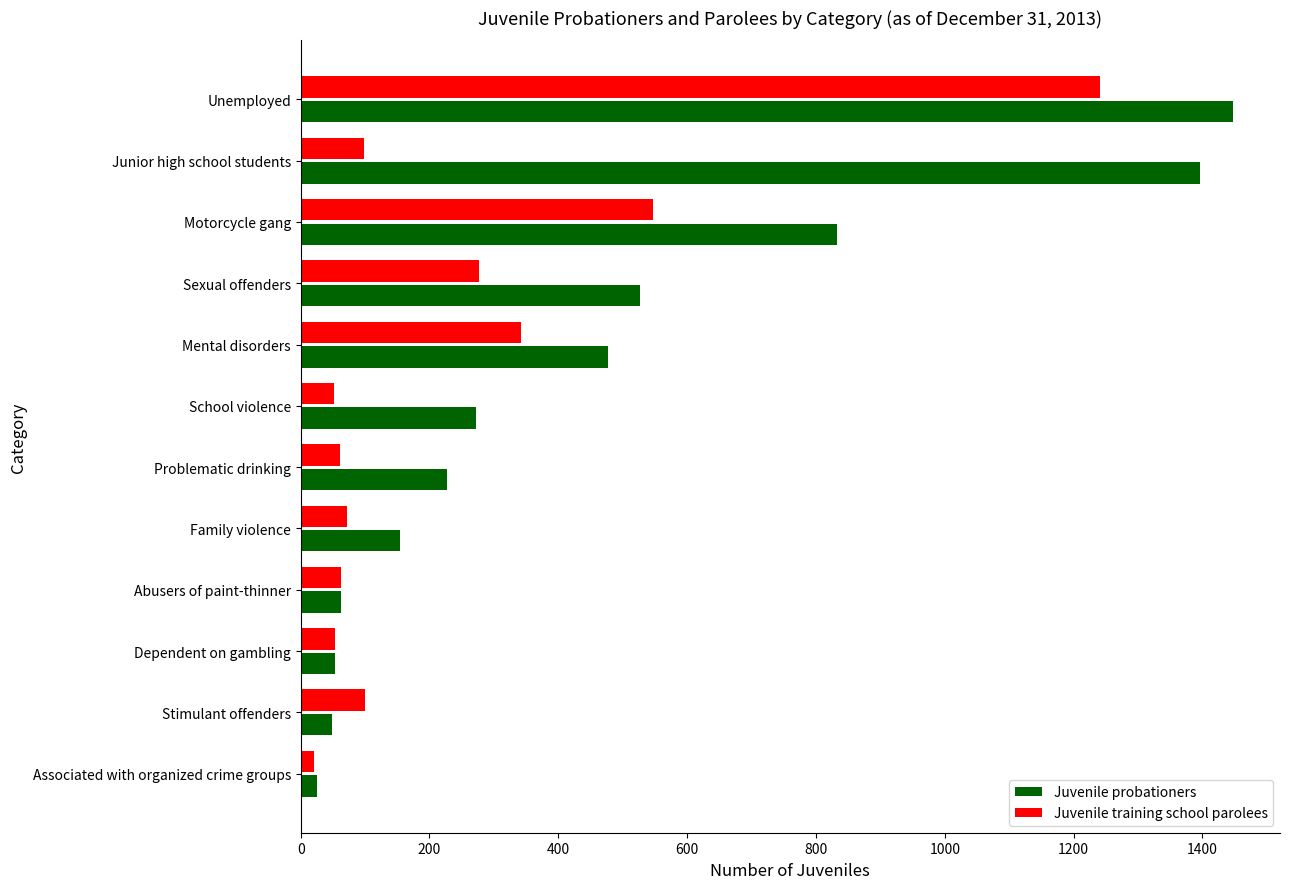

Which series has the widest spread of values?

Juvenile probationers